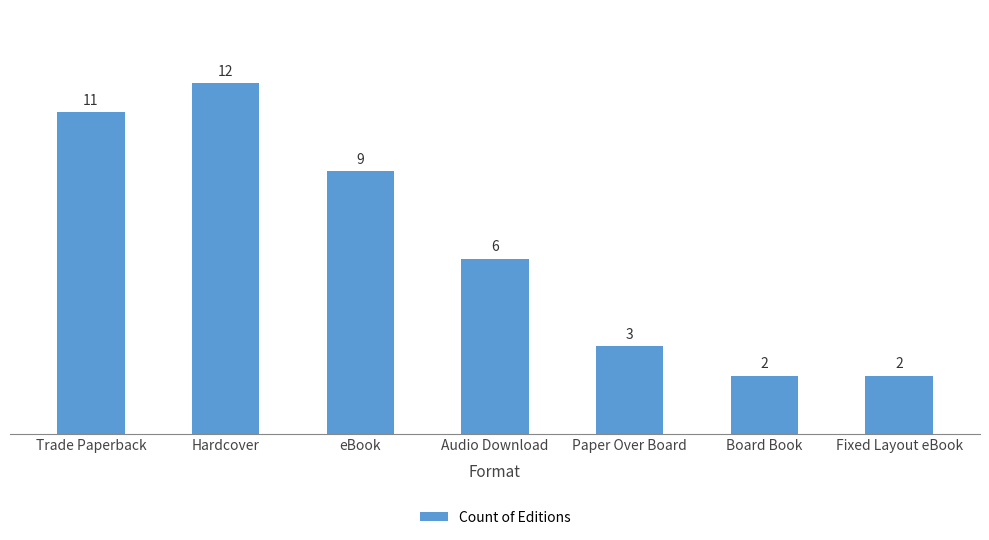

What is the label of the 1st bar from the left?

Trade Paperback